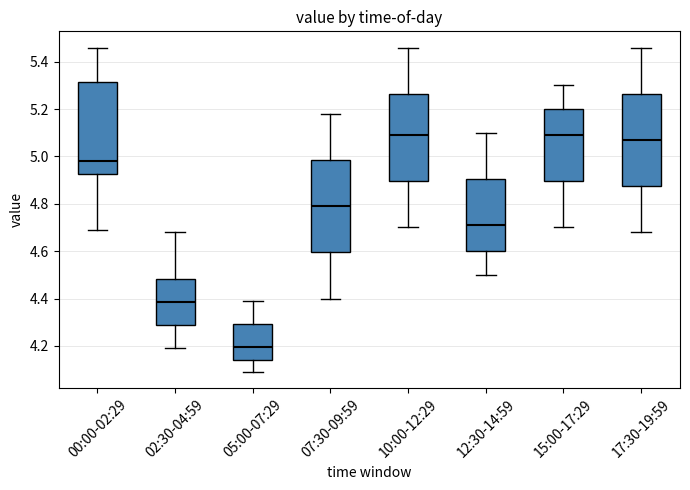

Reading left to right, read every box against the y-axis: the position of its median line, the range the box covers, and the ends of its whiskers. The values are not printed on the chart, so give them approximately, as read against the axis.

00:00-02:29: median 4.98, box 4.92 to 5.32, whiskers 4.70 to 5.46
02:30-04:59: median 4.38, box 4.28 to 4.48, whiskers 4.20 to 4.68
05:00-07:29: median 4.20, box 4.14 to 4.30, whiskers 4.10 to 4.40
07:30-09:59: median 4.80, box 4.60 to 4.98, whiskers 4.40 to 5.18
10:00-12:29: median 5.10, box 4.90 to 5.26, whiskers 4.70 to 5.46
12:30-14:59: median 4.72, box 4.60 to 4.90, whiskers 4.50 to 5.10
15:00-17:29: median 5.10, box 4.90 to 5.20, whiskers 4.70 to 5.30
17:30-19:59: median 5.08, box 4.88 to 5.26, whiskers 4.68 to 5.46